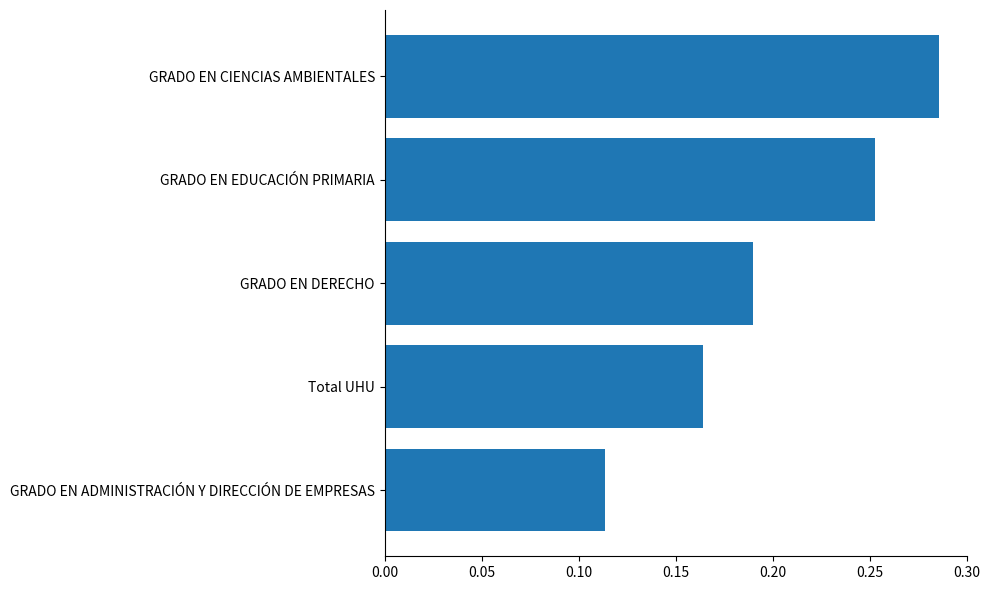

Are the bars horizontal?

Yes